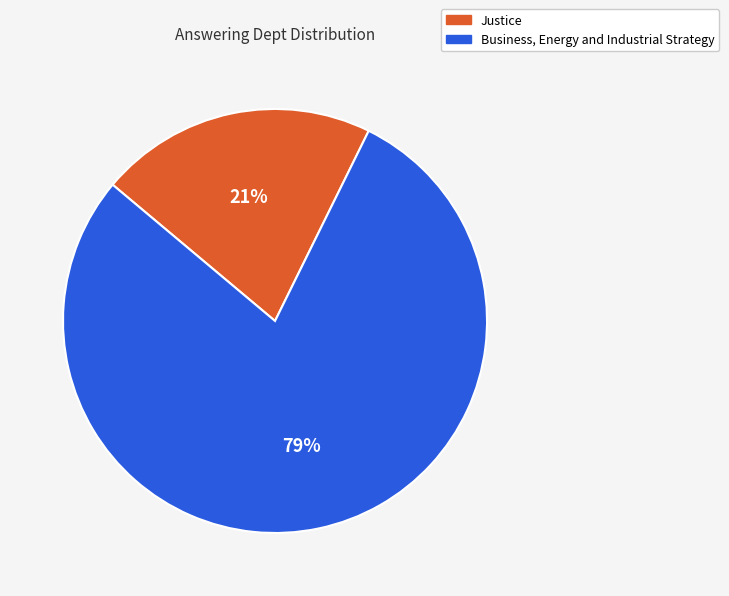

Rank the categories by value from lowest to highest.

Justice, Business, Energy and Industrial Strategy